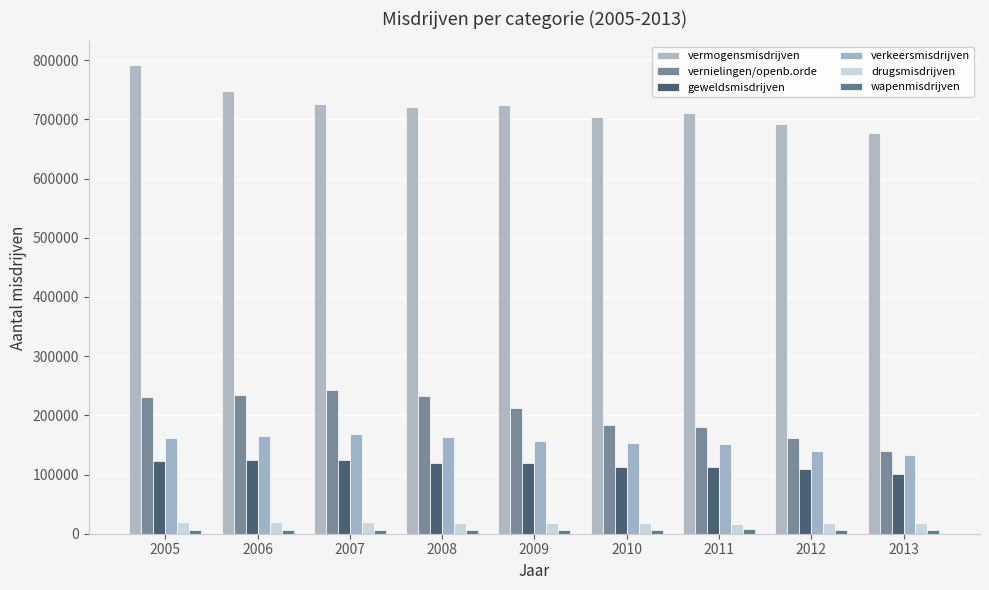

How many bars are there in total?

54